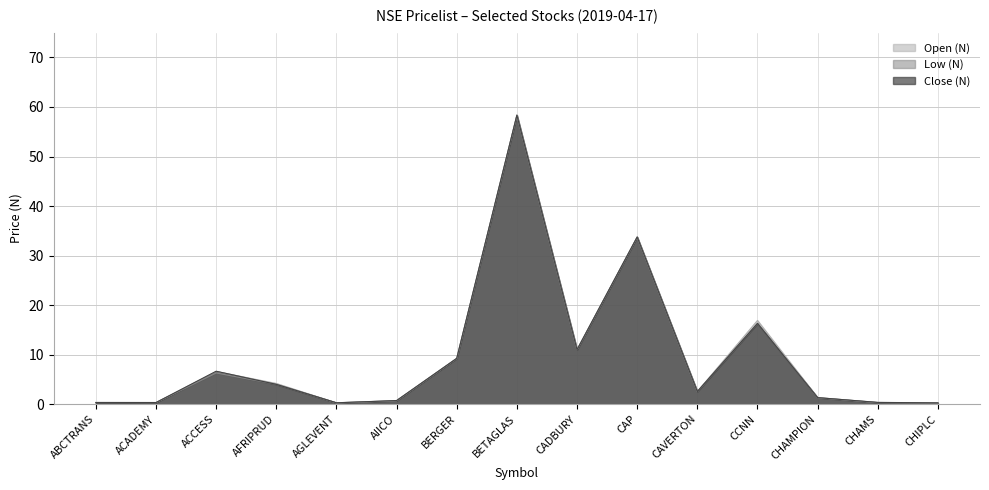

What is the difference between the second highest and second lowest values in the Close (N) series?

33.5